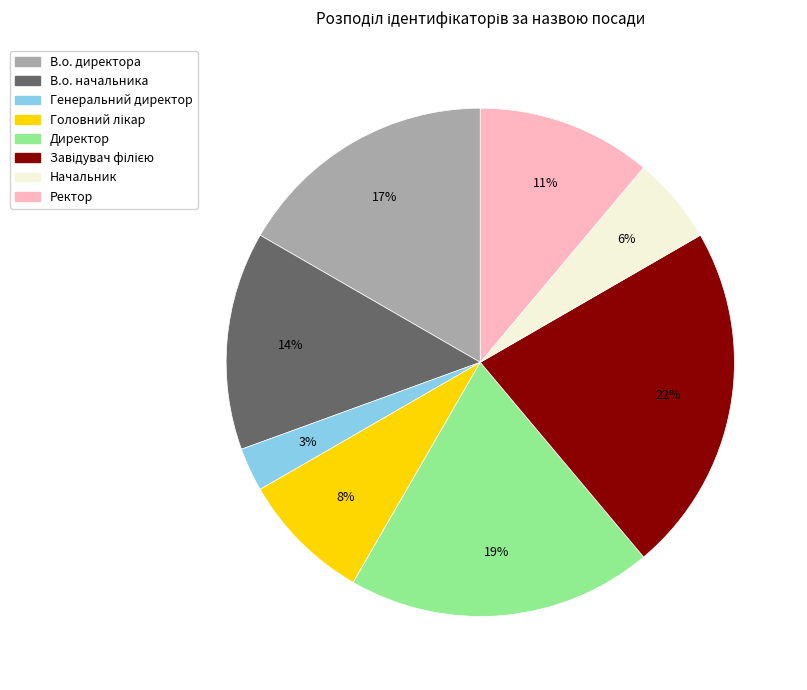

Which slice is the smallest?

Генеральний директор